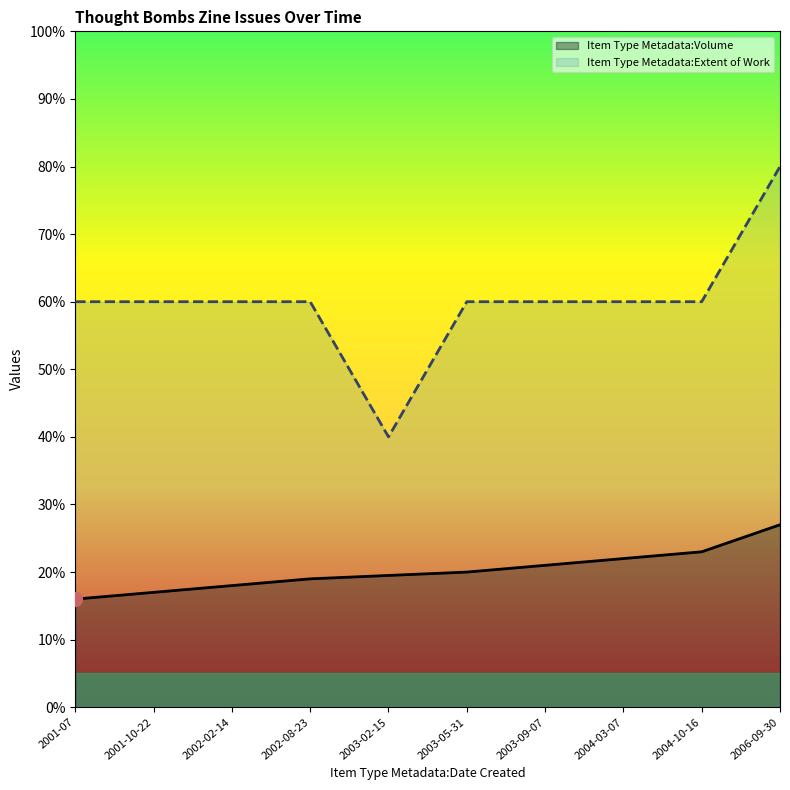

What are all the series names shown in the legend?

Item Type Metadata:Volume, Item Type Metadata:Extent of Work